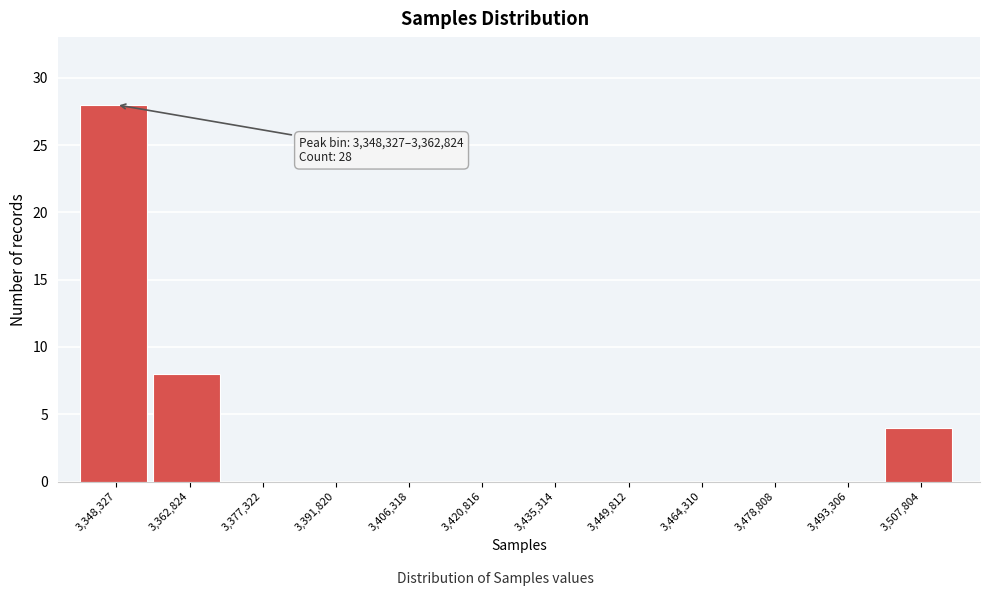

Reading left to right, what are all the values shown in this chart?

3,348,327=28	3,362,824=8	3,377,322=0	3,391,820=0	3,406,318=0	3,420,816=0	3,435,314=0	3,449,812=0	3,464,310=0	3,478,808=0	3,493,306=0	3,507,804=4